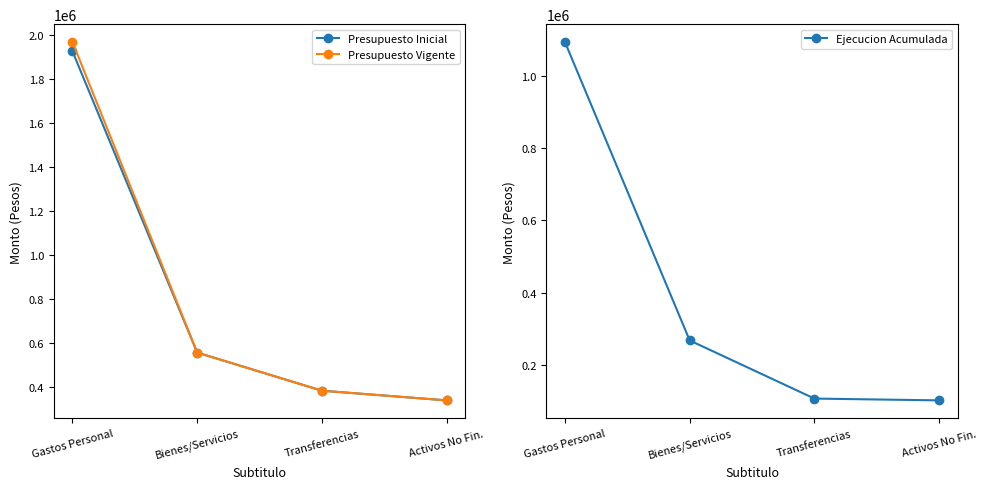

Reading left to right, transcribe all the data shown in this chart.

Presupuesto Inicial: Gastos Personal=1926010	Bienes/Servicios=555792	Transferencias=382293	Activos No Fin.=338269
Presupuesto Vigente: Gastos Personal=1968131	Bienes/Servicios=555792	Transferencias=382293	Activos No Fin.=338269
Ejecucion Acumulada: Gastos Personal=1092941	Bienes/Servicios=268088	Transferencias=107349	Activos No Fin.=102361